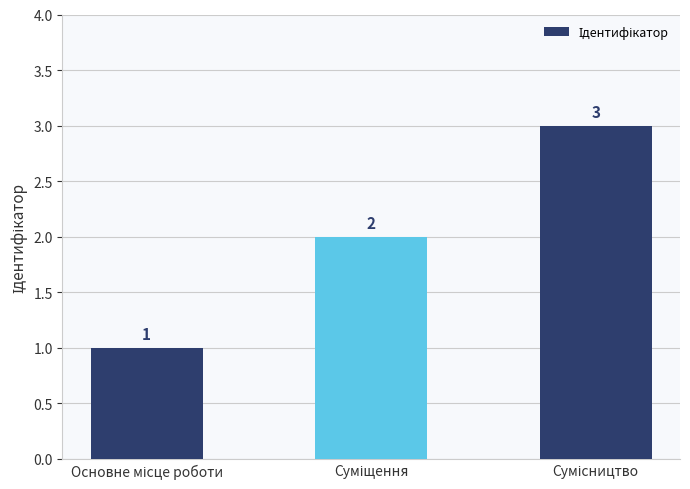

What is the greatest value displayed?

3